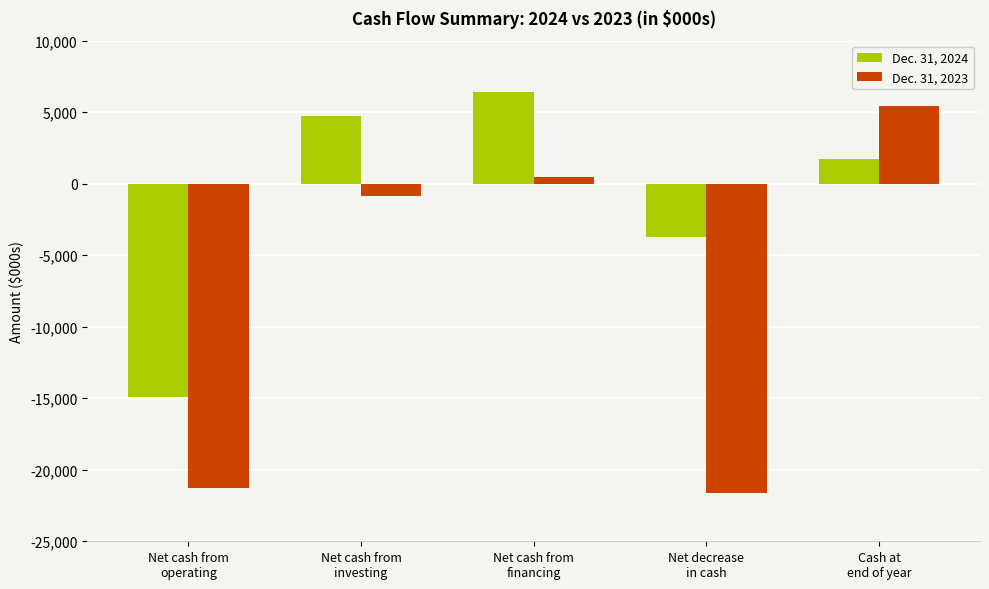

How many values in the Dec. 31, 2024 series are below 1701000?

2